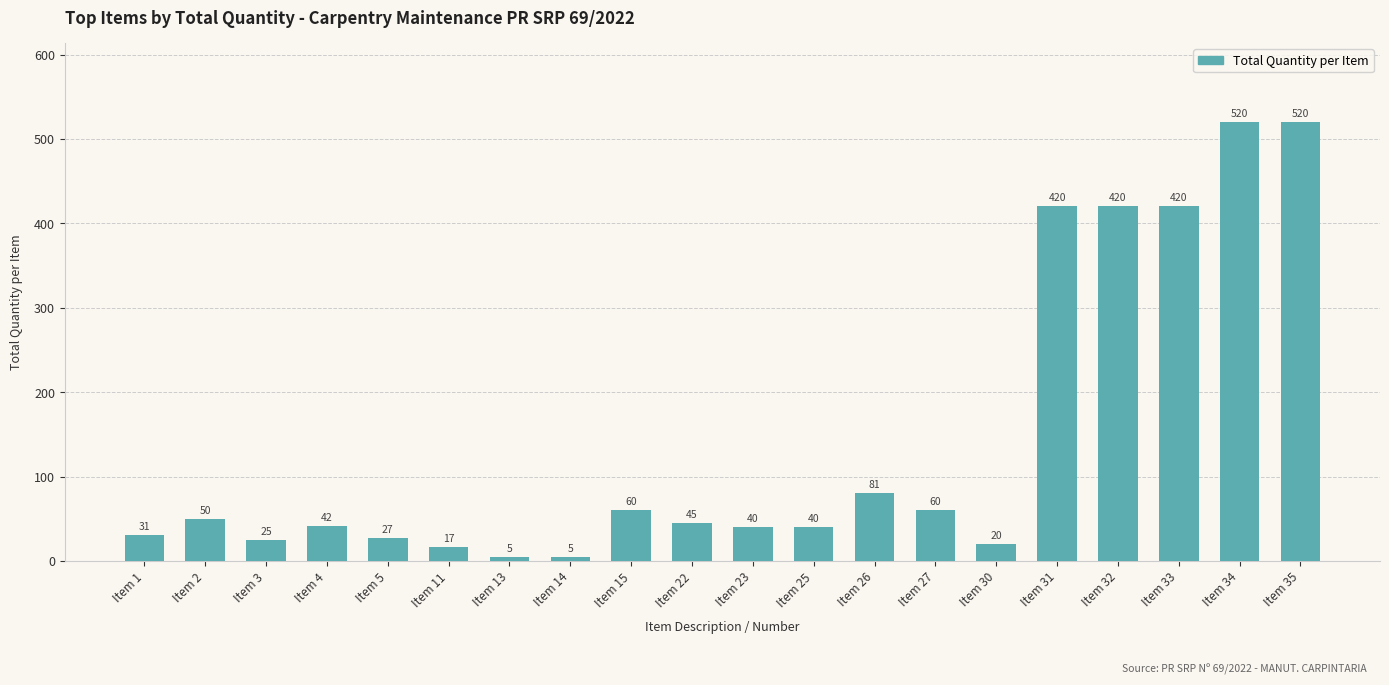

What is the difference between the second highest and second lowest values?

515